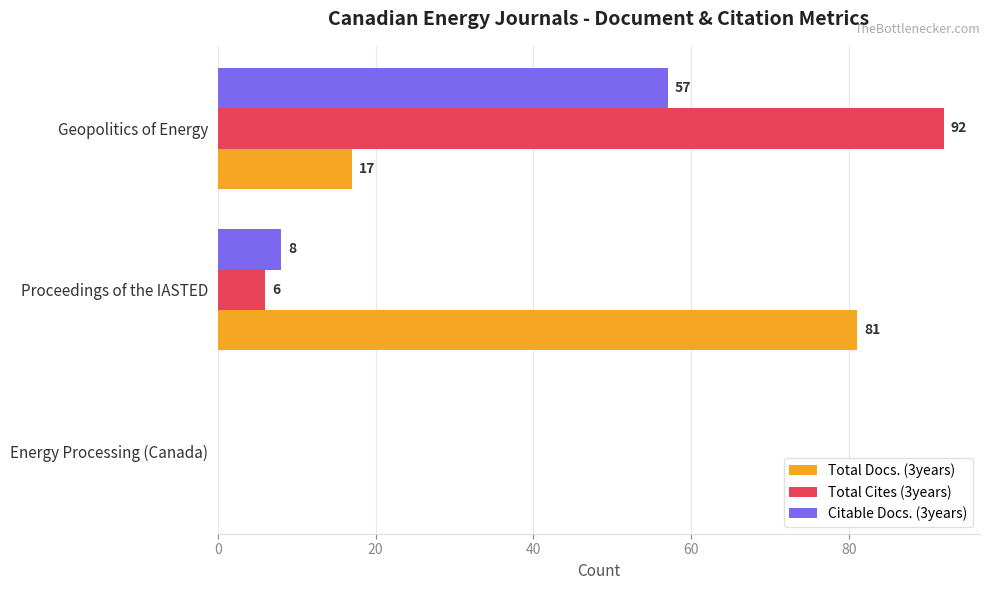

The value of Total Cites (3years) at Proceedings of the IASTED is 6. True or false?

True